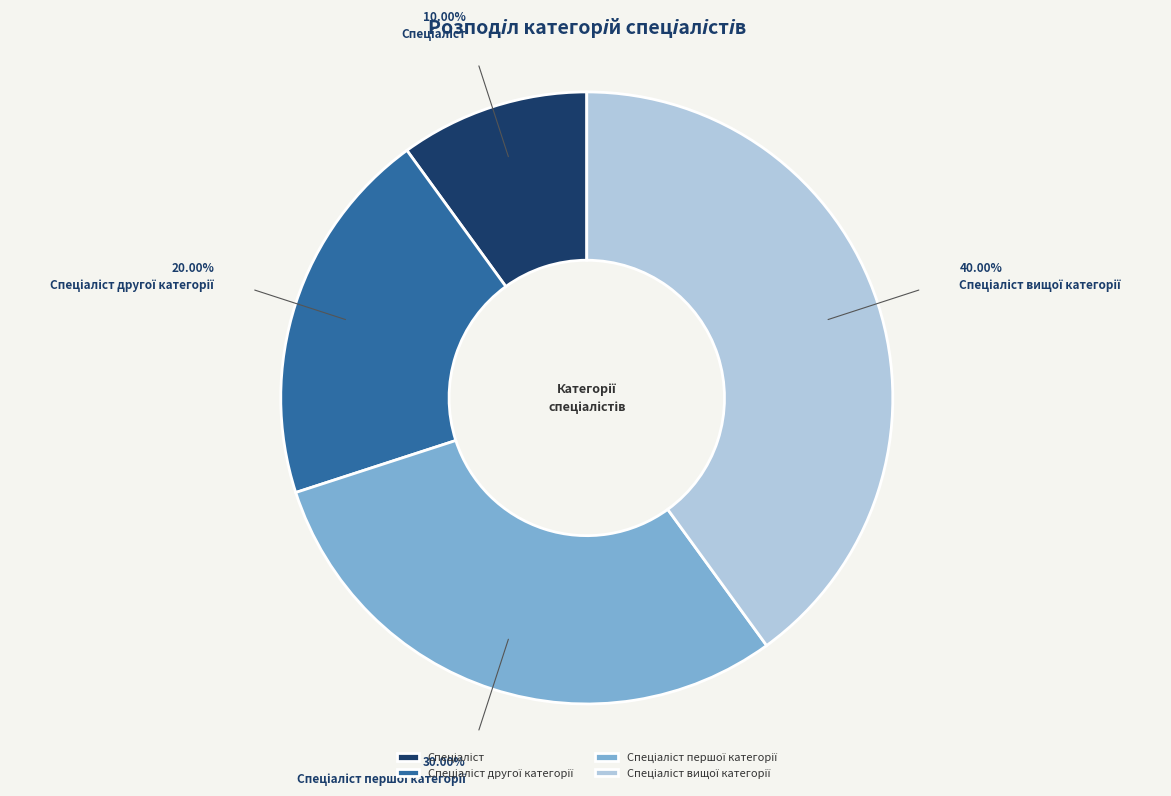

Is there a majority slice in this chart?

No